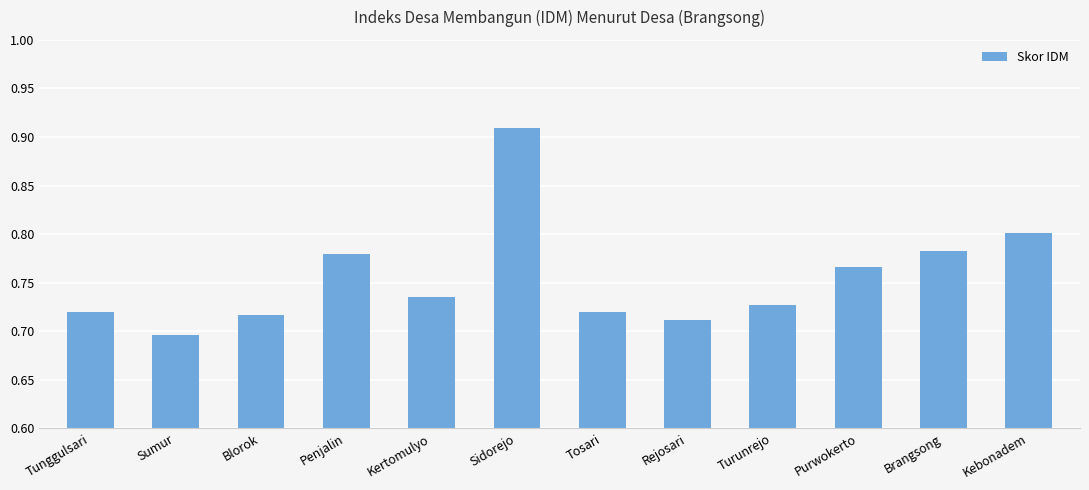

How many values are between 0 and 1?

12